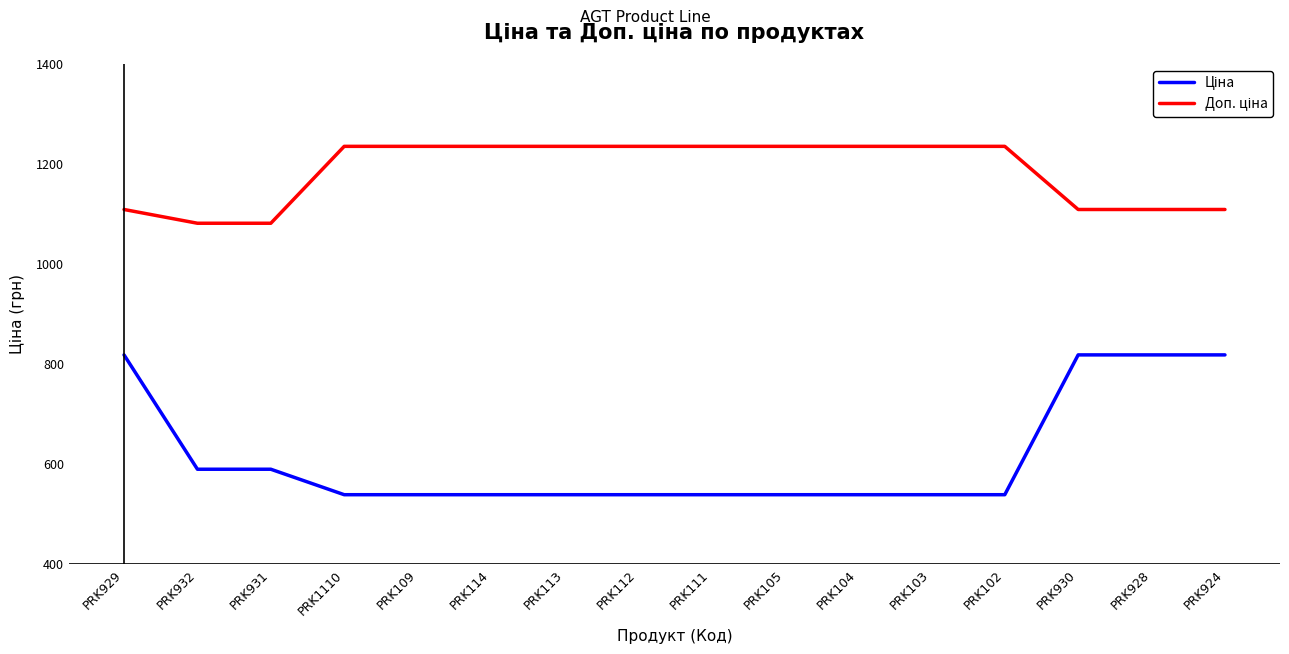

What is the difference between the highest and lowest values at PRK102?

696.4